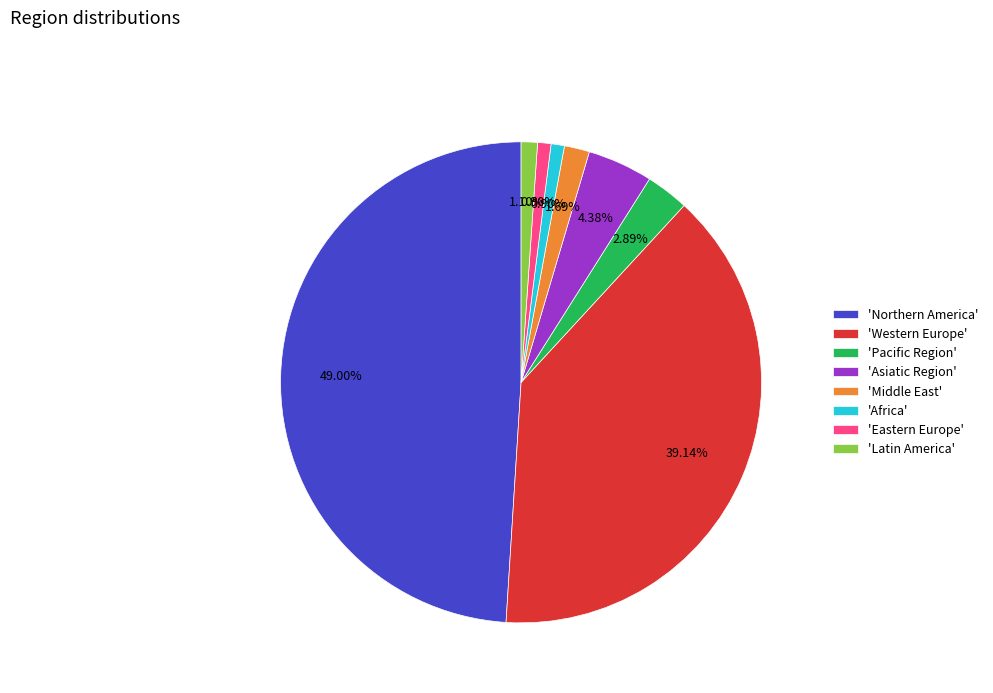

Between 'Northern America' and 'Pacific Region', which is larger?

'Northern America'